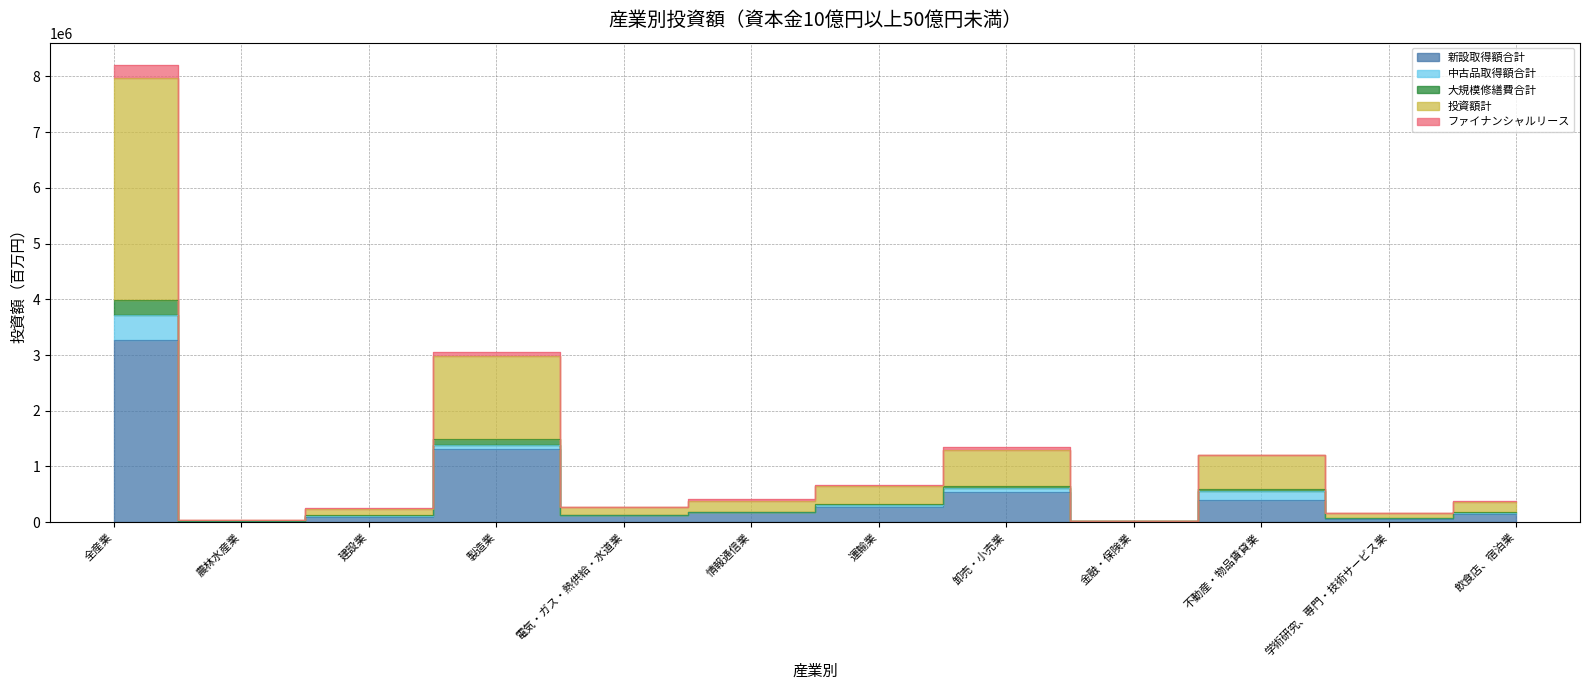

True or false: 投資額計 has a value of 223368 at 運輸業.

False